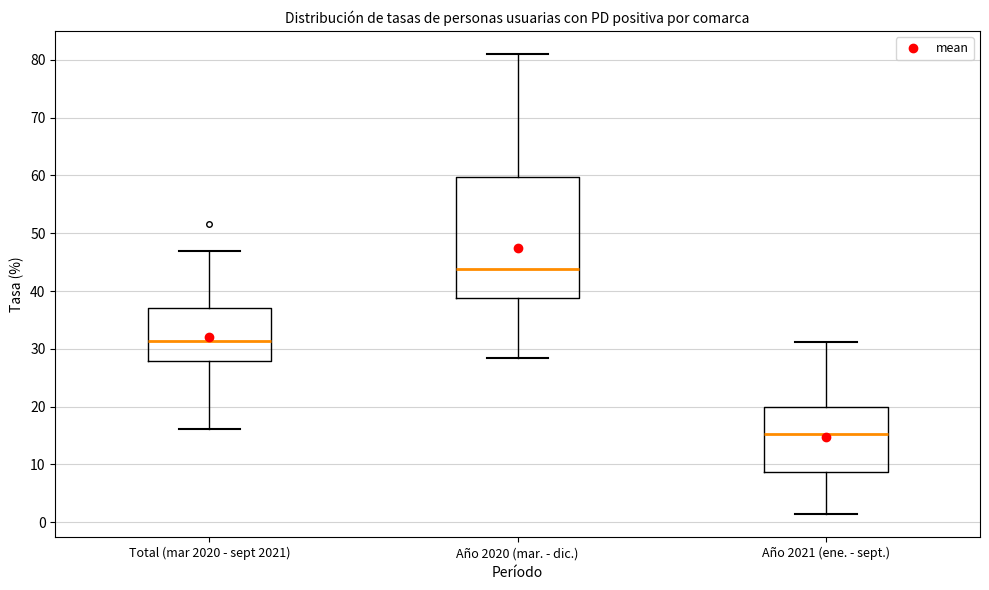

Reading left to right, transcribe this box plot: for each box, give where its median line is, the range the box spans, and where its two whiskers end, as read against the y-axis. The values are not printed on the chart, so give them approximately, as read against the axis.

Total (mar 2020 - sept 2021): median 31, box 28 to 37, whiskers 16 to 47
Año 2020 (mar. - dic.): median 44, box 39 to 60, whiskers 28 to 81
Año 2021 (ene. - sept.): median 15, box 9 to 20, whiskers 1 to 31